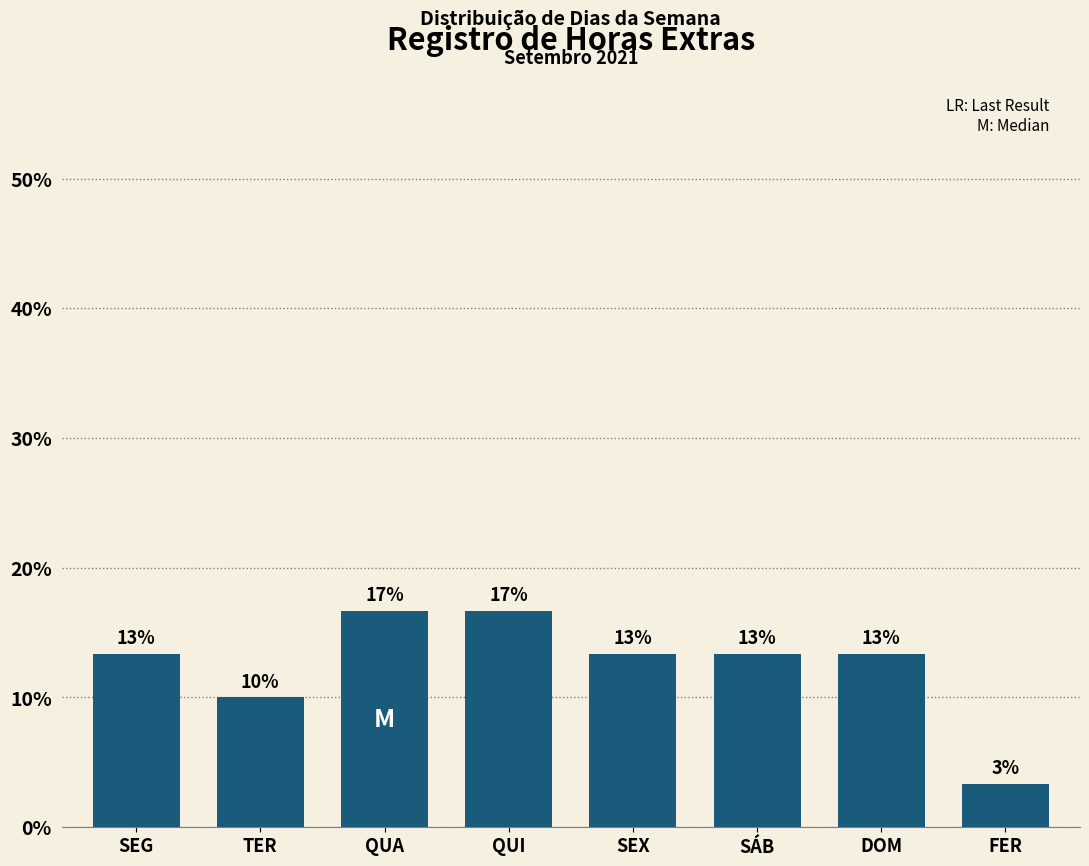

How many bars are there in total?

8